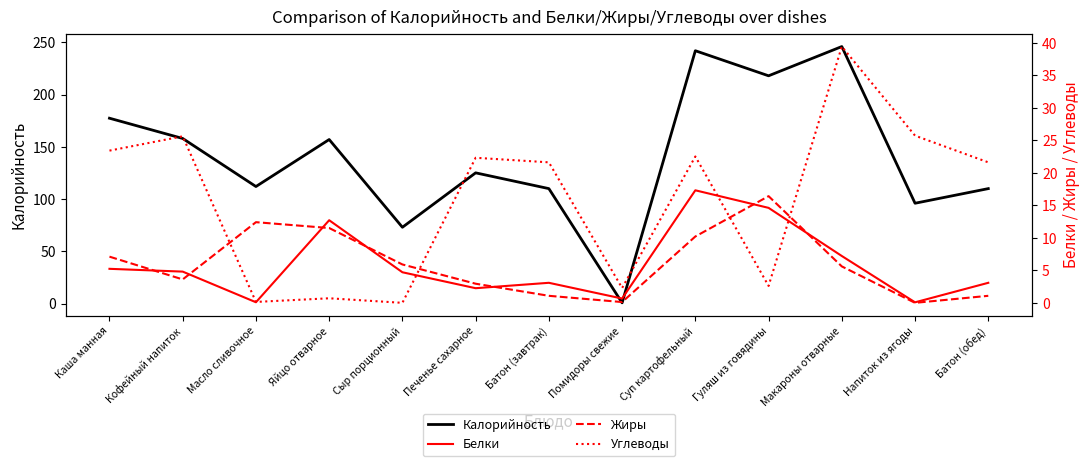

At which label does Углеводы reach its peak?

Макароны отварные